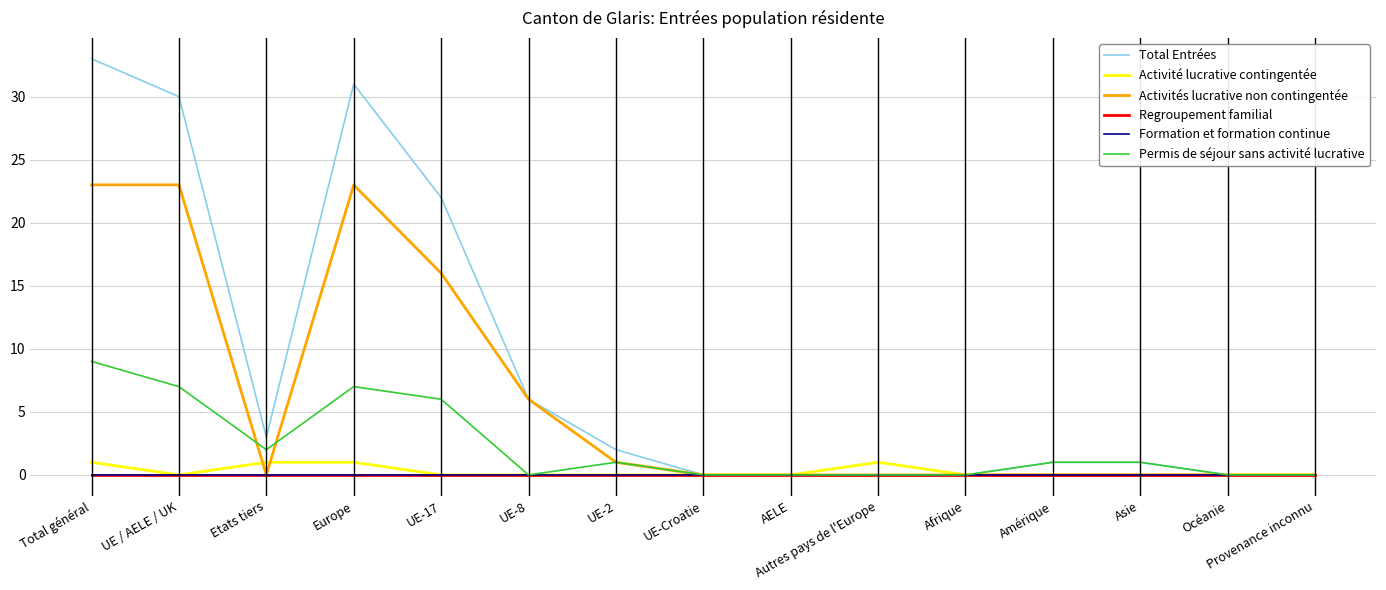

Does the chart display data point markers on the line(s)?

No